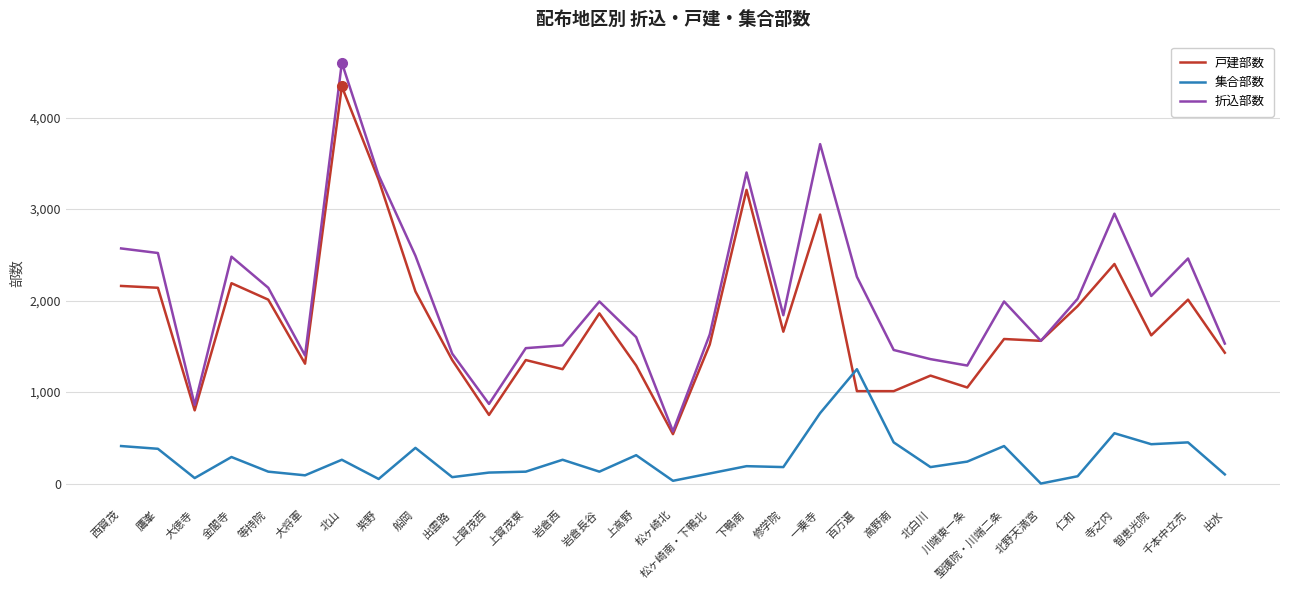

At which category does the chart reach its peak across all series?

北山